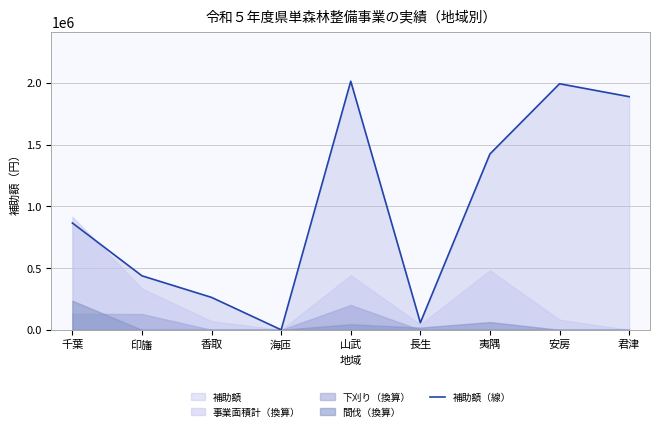

What is the value of the 5th point from the left?

2012960